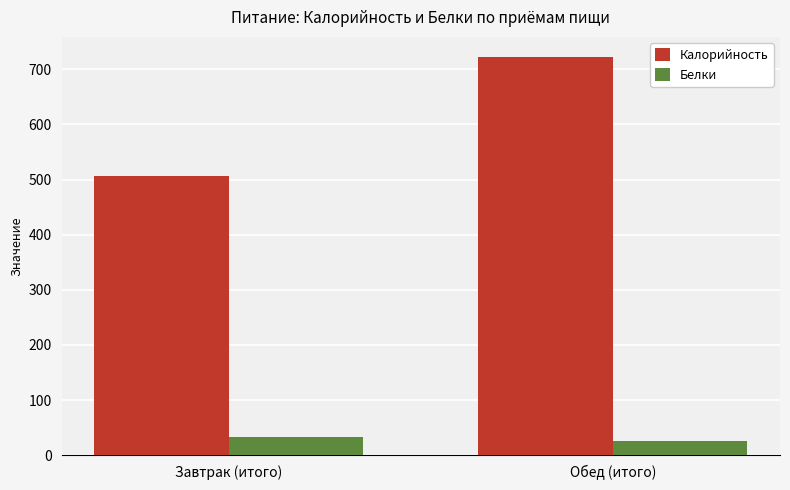

What is the label of the 2nd bar from the left?

Обед (итого)